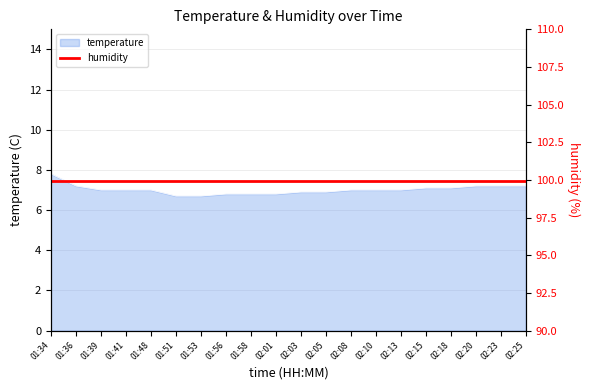

Rank the categories by value from lowest to highest.

01:51, 01:53, 01:56, 01:58, 02:01, 02:03, 02:05, 01:39, 01:41, 01:48, 02:08, 02:10, 02:13, 02:15, 02:18, 01:36, 02:20, 02:23, 02:25, 01:34